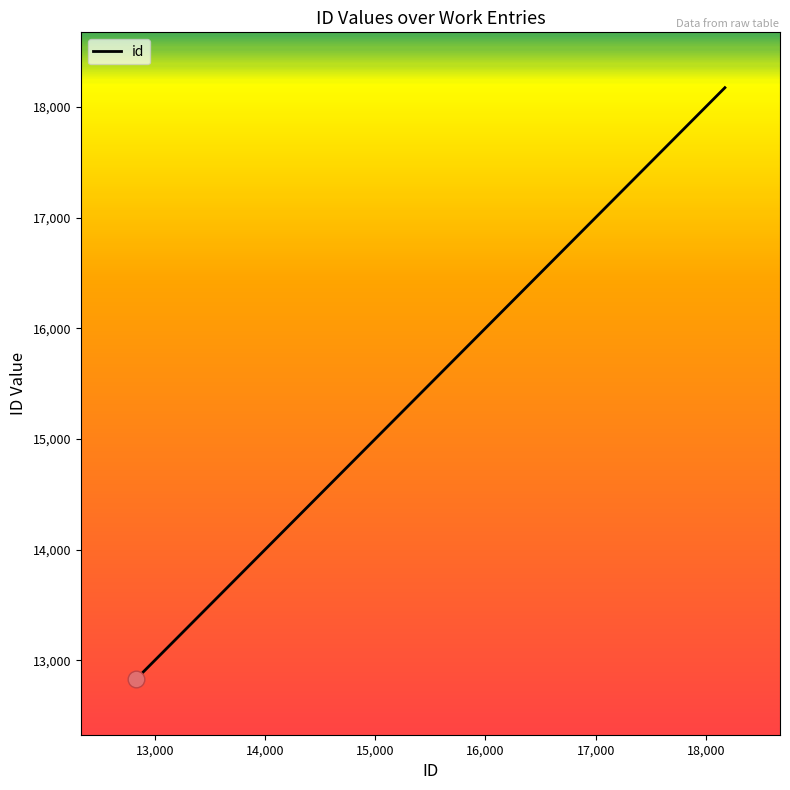

What is the difference between the maximum and minimum values?

5345